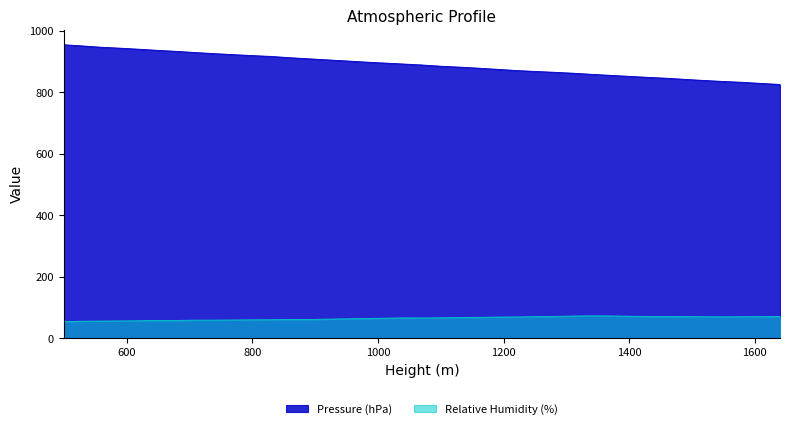

What is the sum of the Pressure (hPa) values at 1550 and 1040?

1727.3